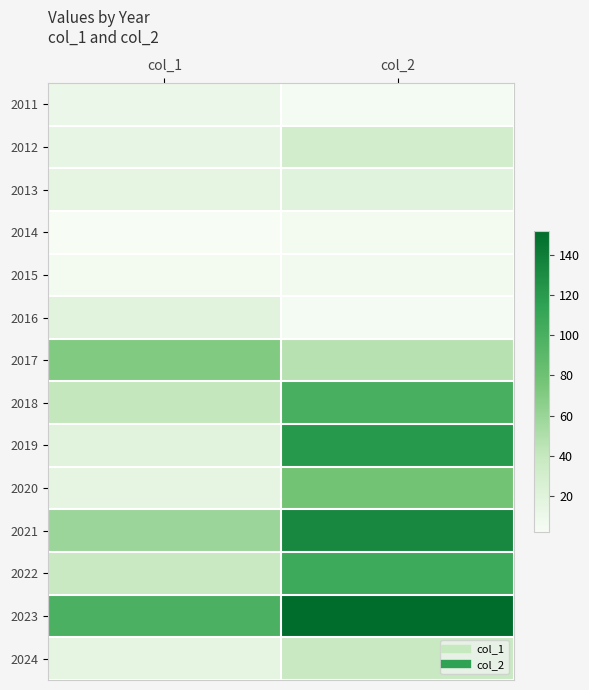

List the series in order of their peak value, highest first.

2023, 2021, 2019, 2022, 2018, 2020, 2017, 2024, 2012, 2013, 2016, 2011, 2015, 2014